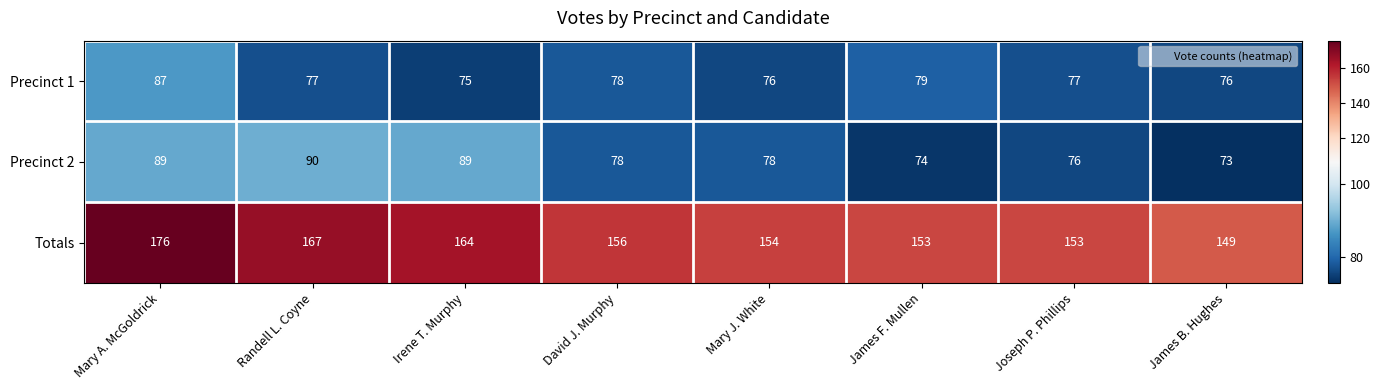

Which series has the largest total across all categories?

Totals